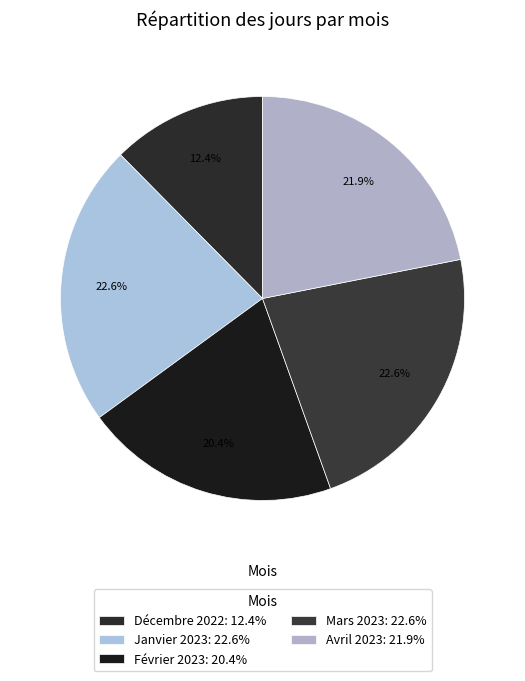

The Mars 2023 slice represents 31% of the pie. True or false?

False